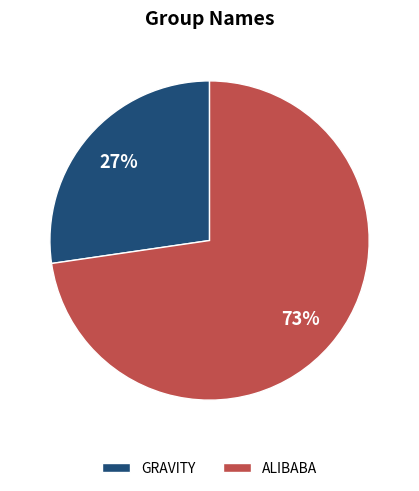

To the nearest percent, what portion does ALIBABA represent?

73%